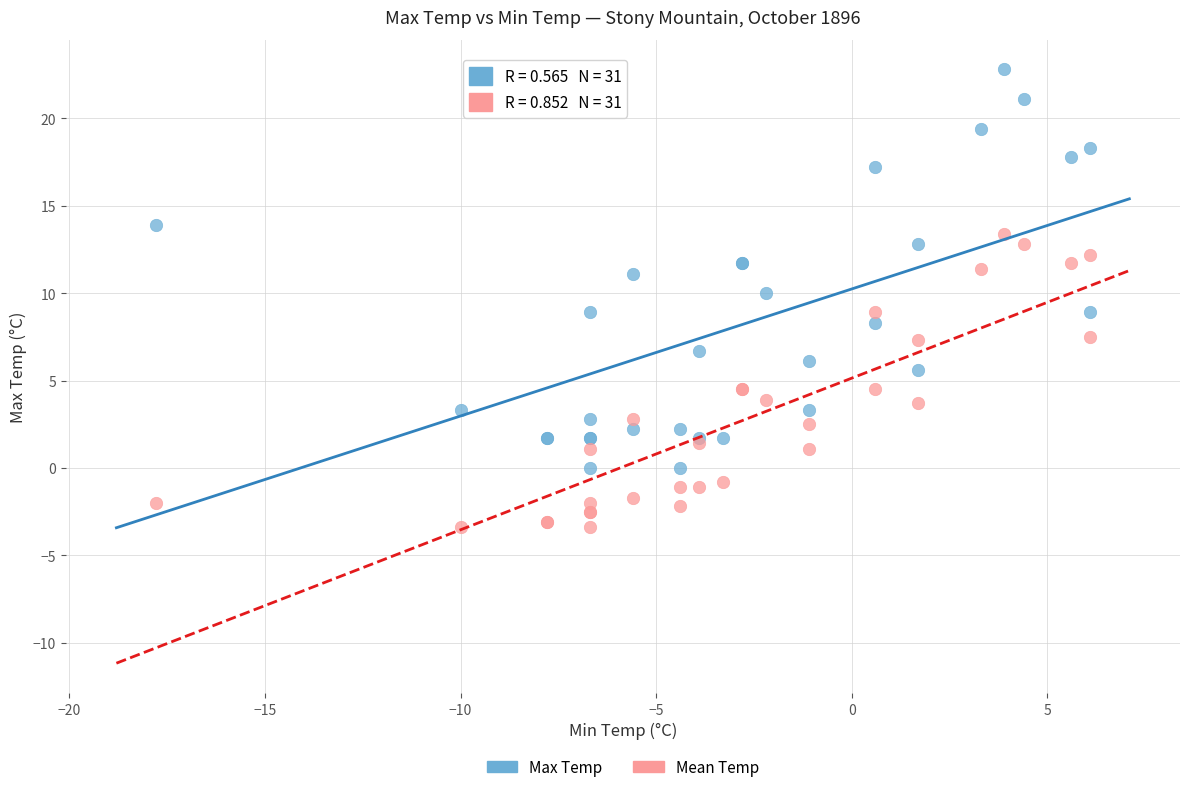

Which series contains the lowest Y value?

Mean Temp